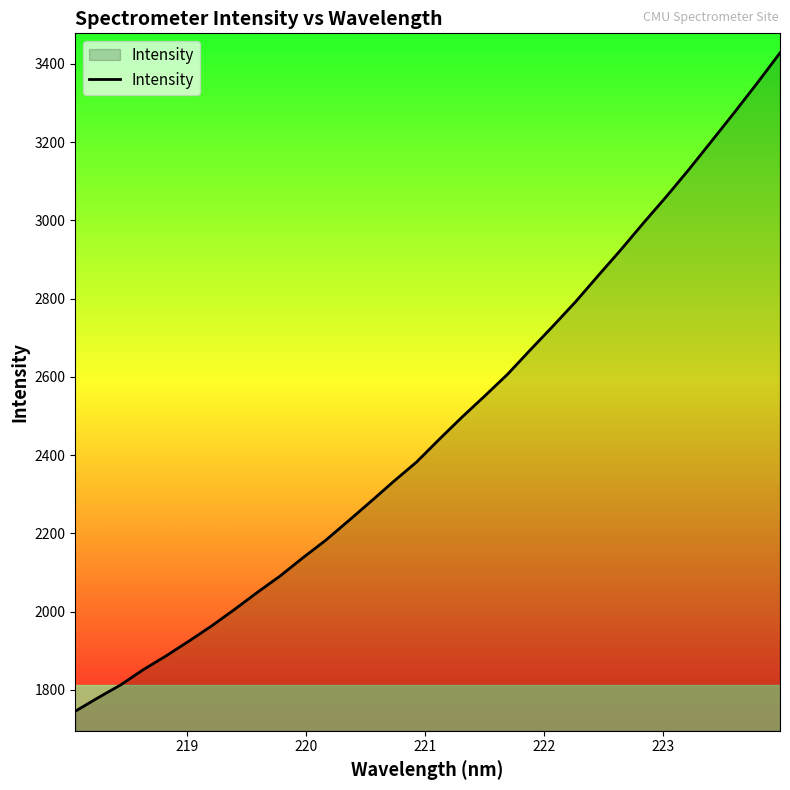

What is the greatest value displayed?

3428.4